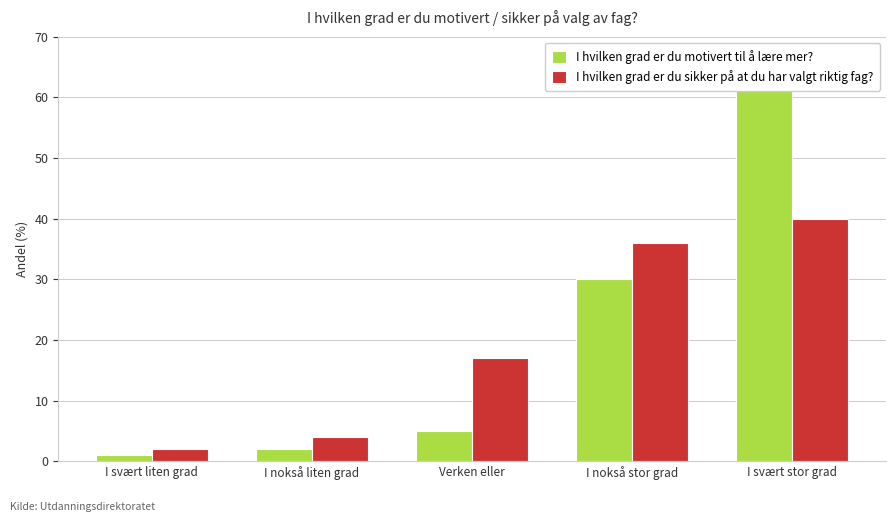

At I svært liten grad, list the series in order from smallest to largest.

I hvilken grad er du motivert til å lære mer?, I hvilken grad er du sikker på at du har valgt riktig fag?